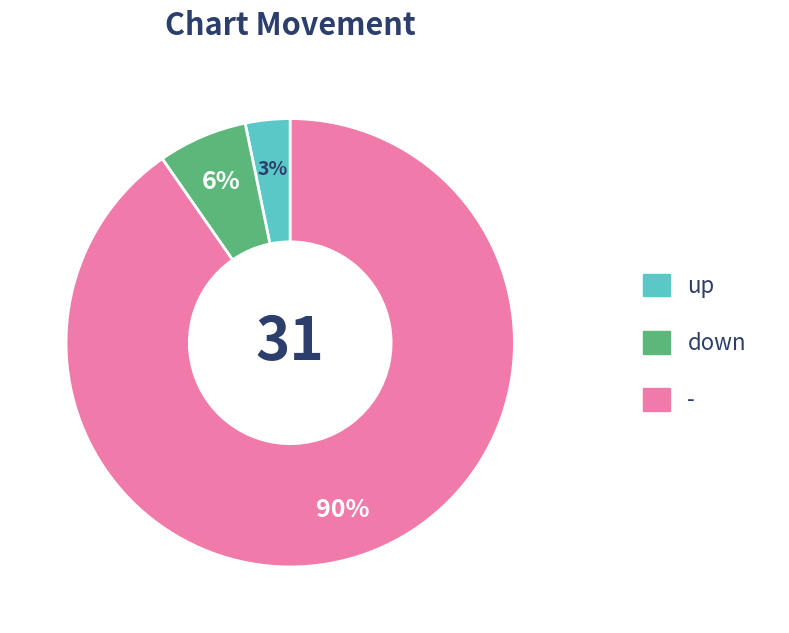

To the nearest percent, what is the combined percentage of - and down?

97%